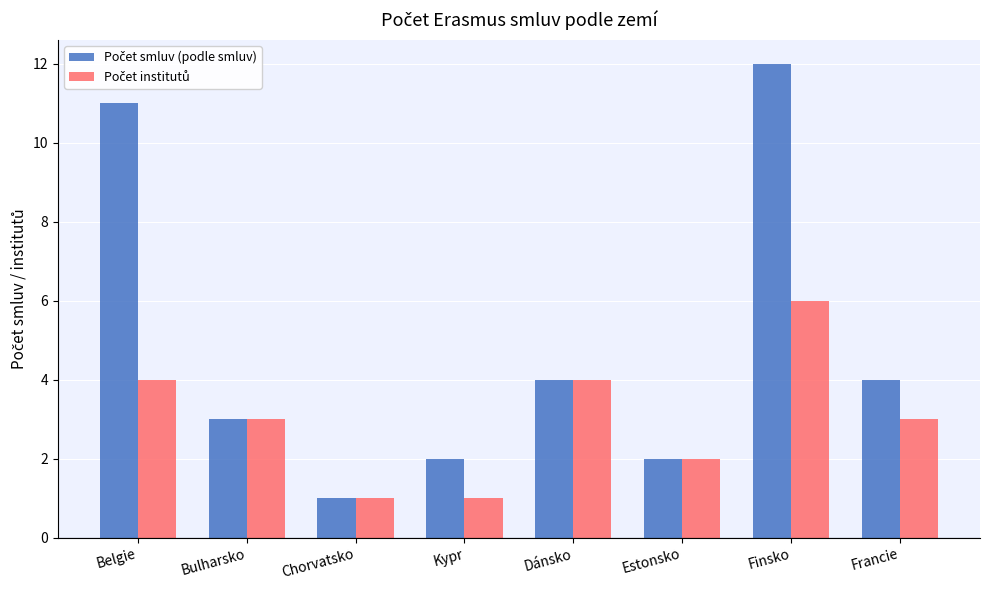

What is the maximum value shown in the chart?

12